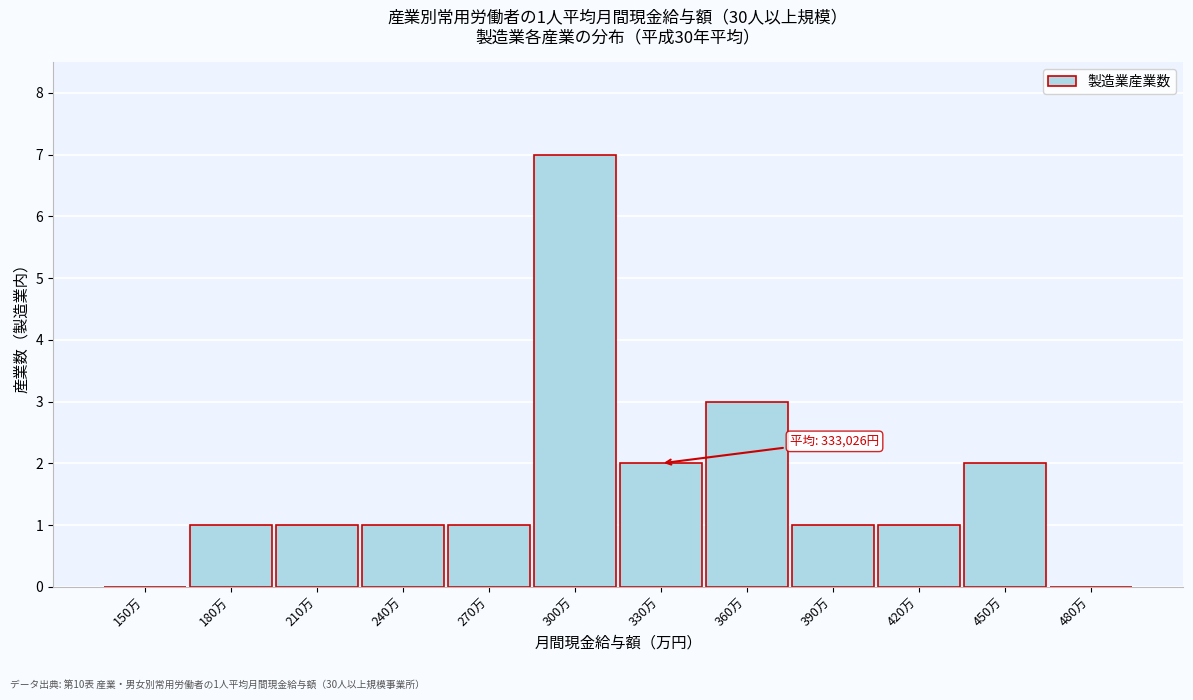

Reading left to right, list all the values displayed in this chart.

150万=0	180万=1	210万=1	240万=1	270万=1	300万=7	330万=2	360万=3	390万=1	420万=1	450万=2	480万=0